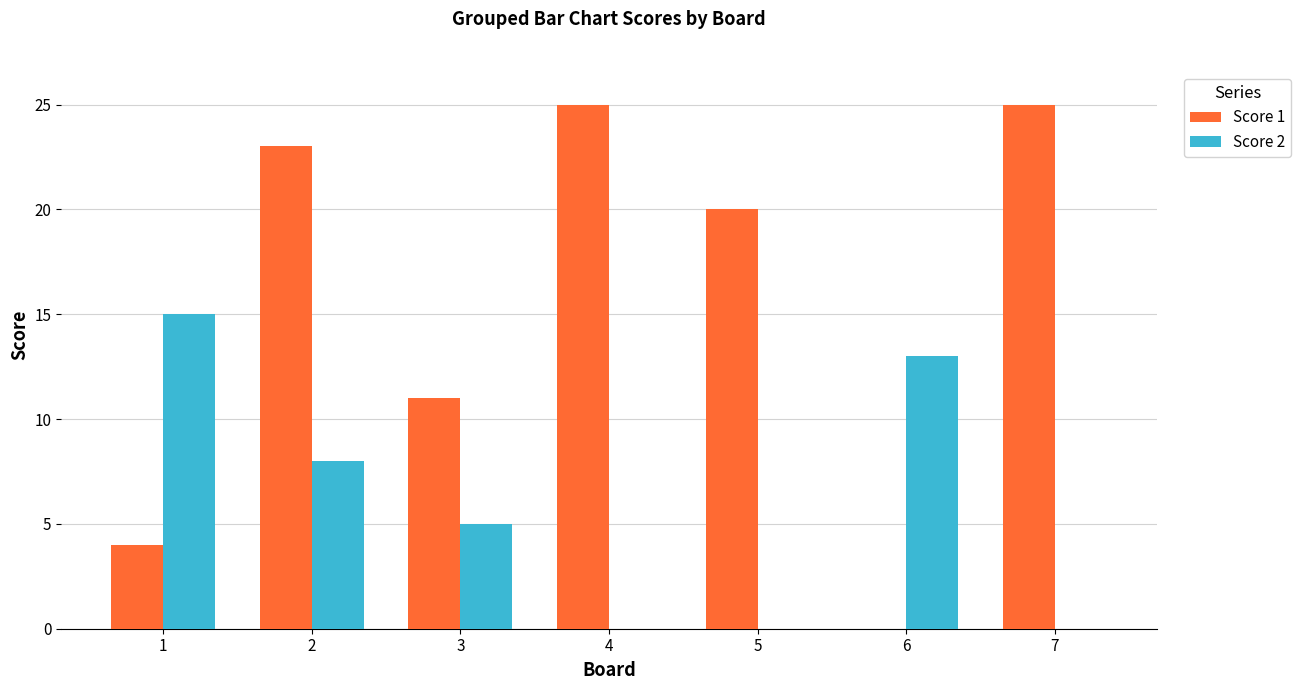

What are all the series names shown in the legend?

Score 1, Score 2